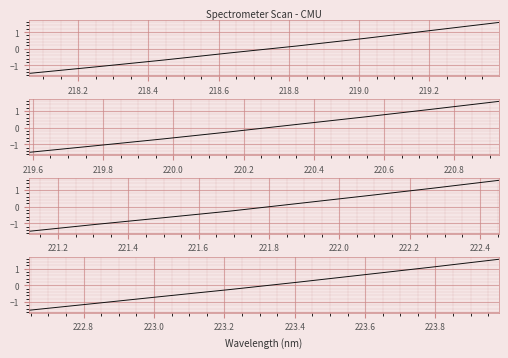

Is this an area chart (filled region under the line)?

No